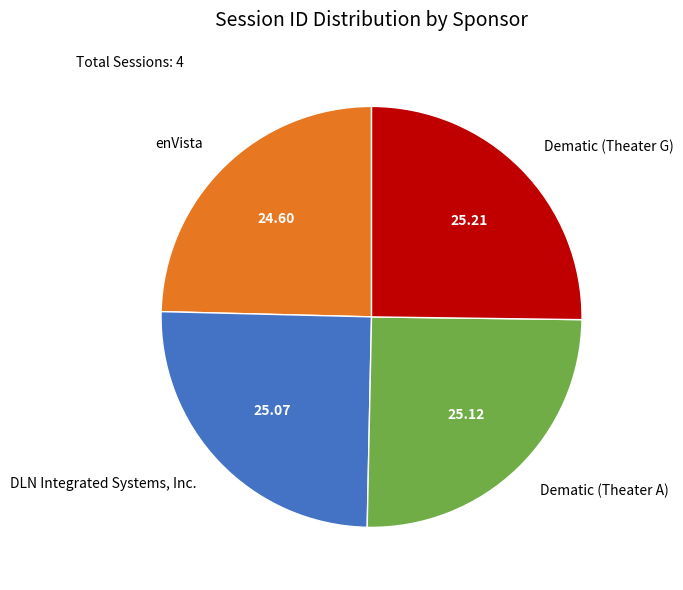

Approximately how many times larger is the value at Dematic (Theater A) compared to Dematic (Theater G)?

1.0